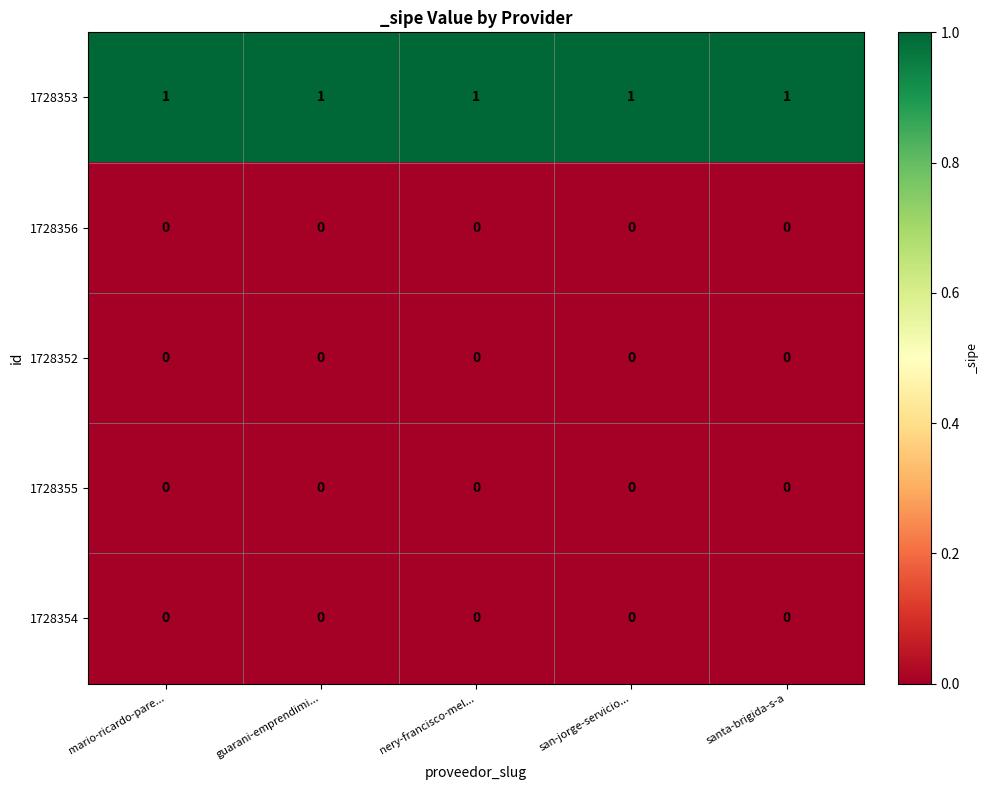

True or false: 1728353 has a value of 1 at santa-brigida-s-a.

True